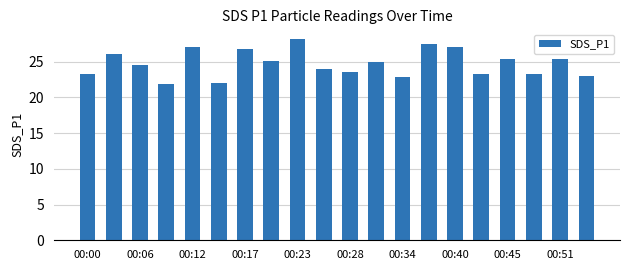

What is the value of the 4th bar from the left?

21.8